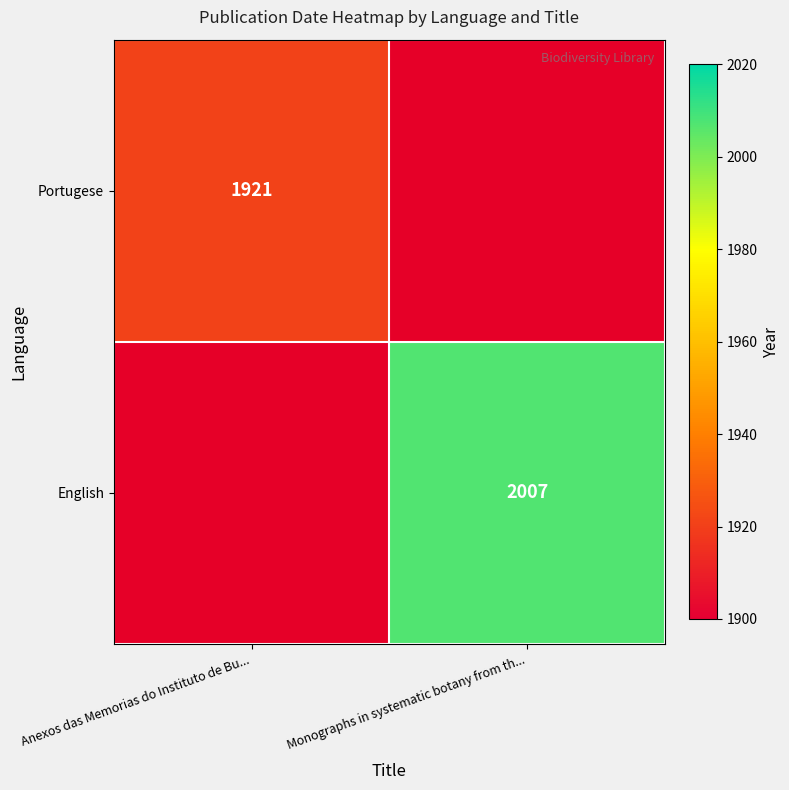

Is the value of Portugese at Anexos das Memorias do Instituto de Bu... greater than the value of English at Monographs in systematic botany from th...?

No